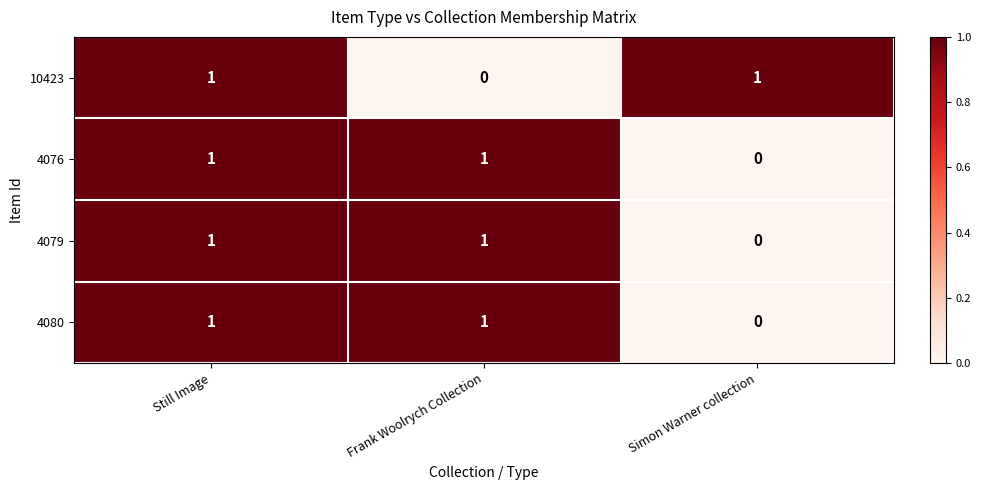

At which label does 4076 reach its minimum?

Simon Warner collection